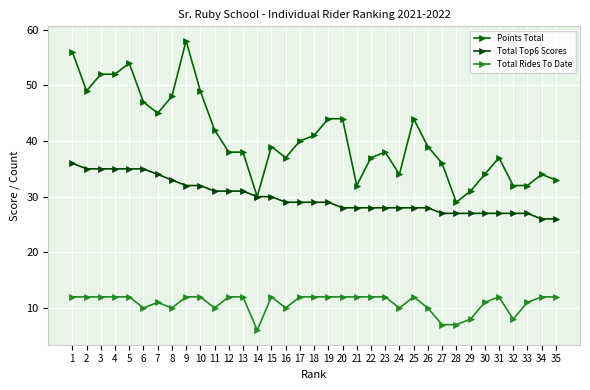

Which series has the largest range (max minus min)?

Points Total